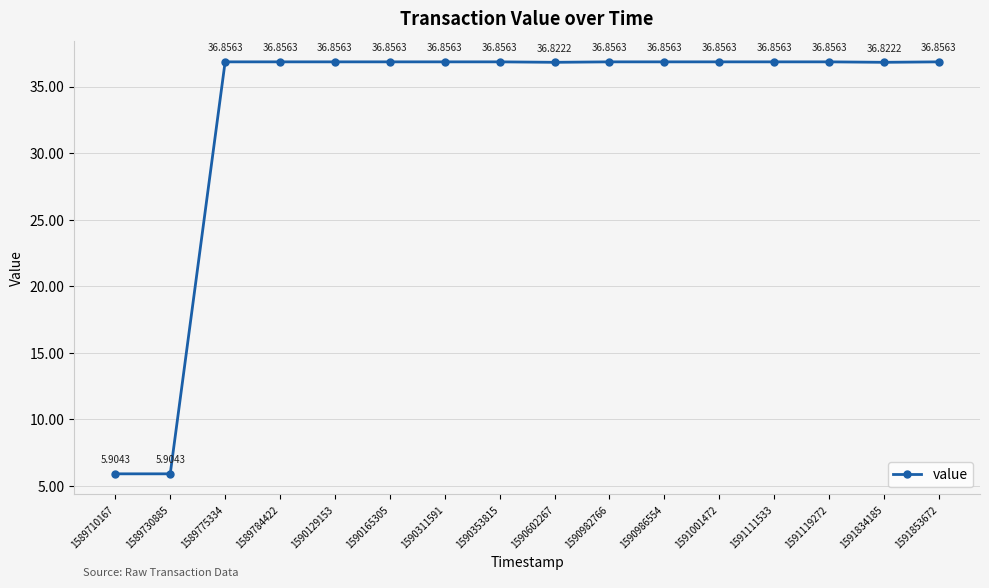

Does the chart display data point markers on the line(s)?

Yes